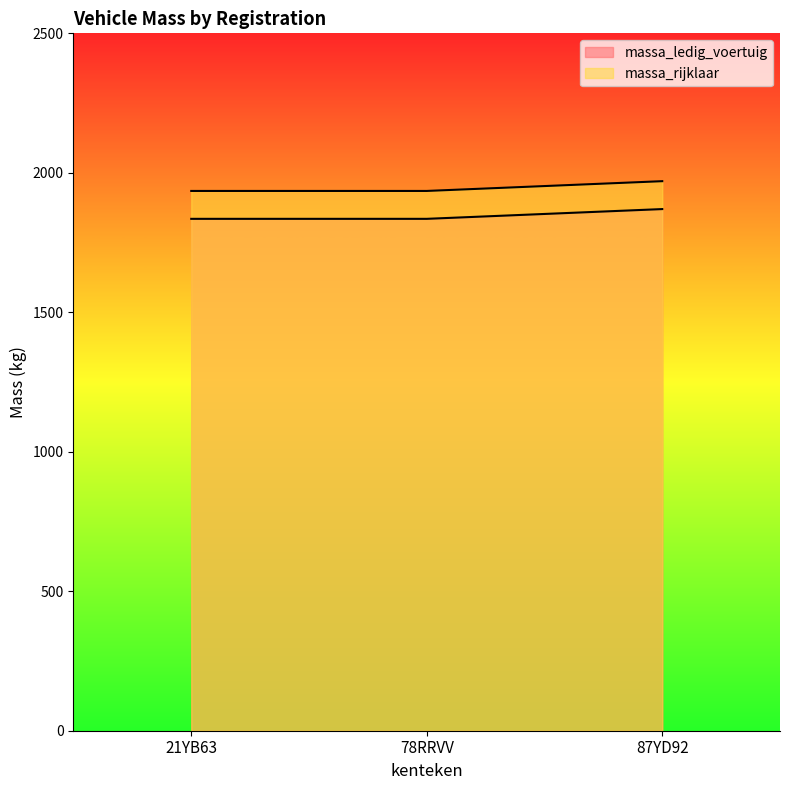

The value of massa_rijklaar at 78RRVV is 695. True or false?

False